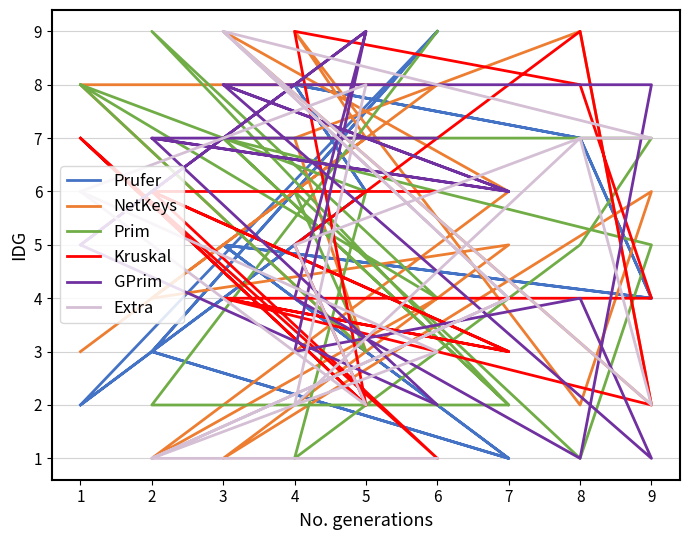

How many Extra values are between 2 and 7?

12